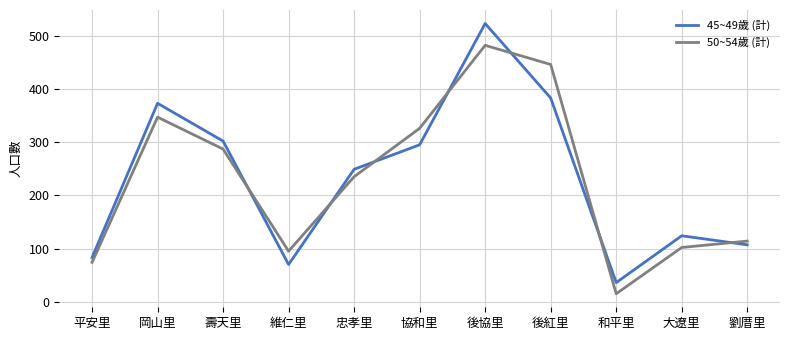

What is the sum of all 50~54歲 (計) values?

2523